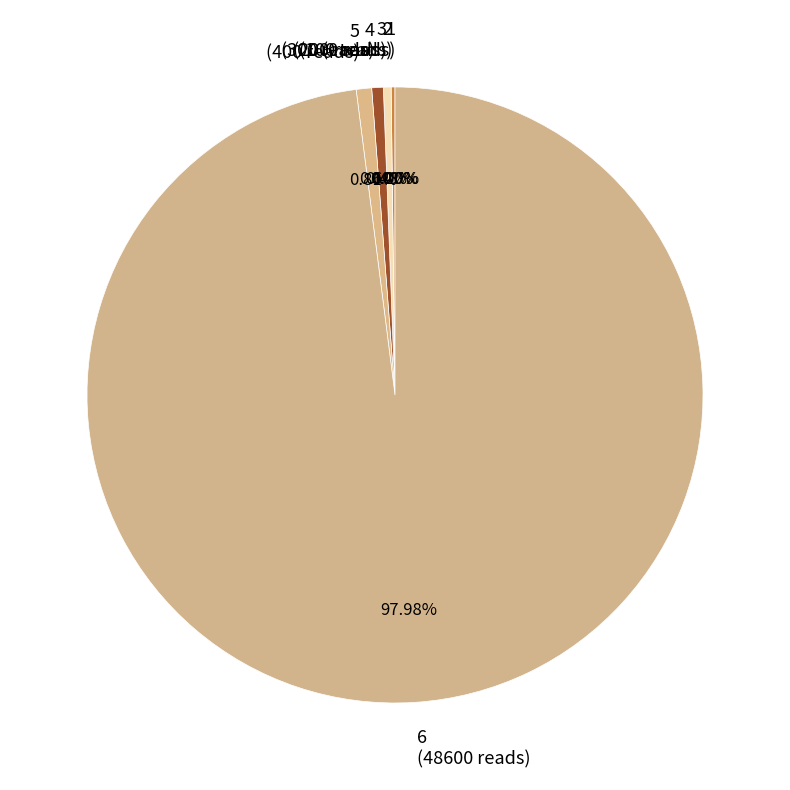

Which has a higher value, 4 or 6?

6